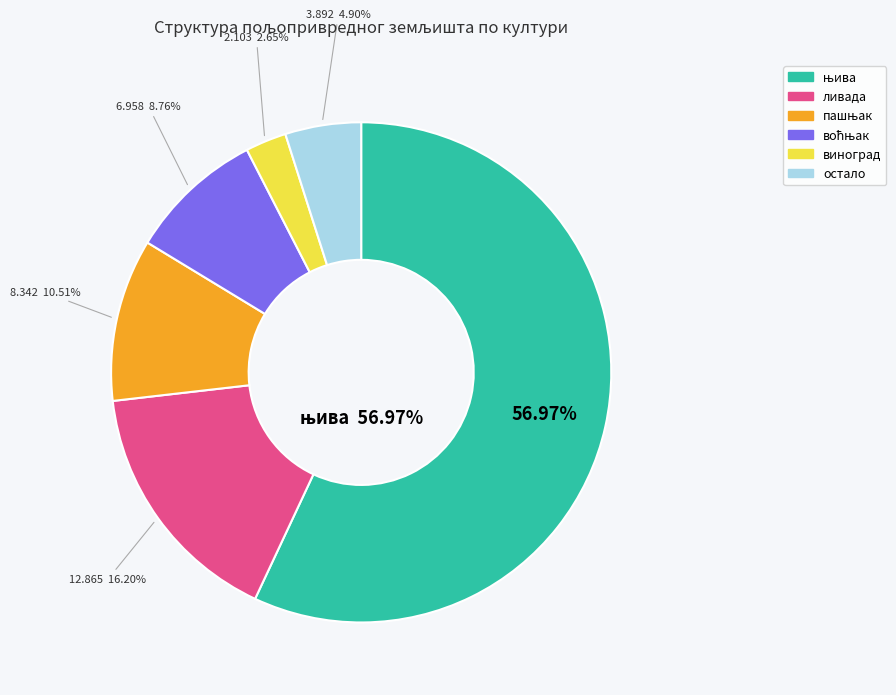

The воћњак slice represents 19% of the pie. True or false?

False